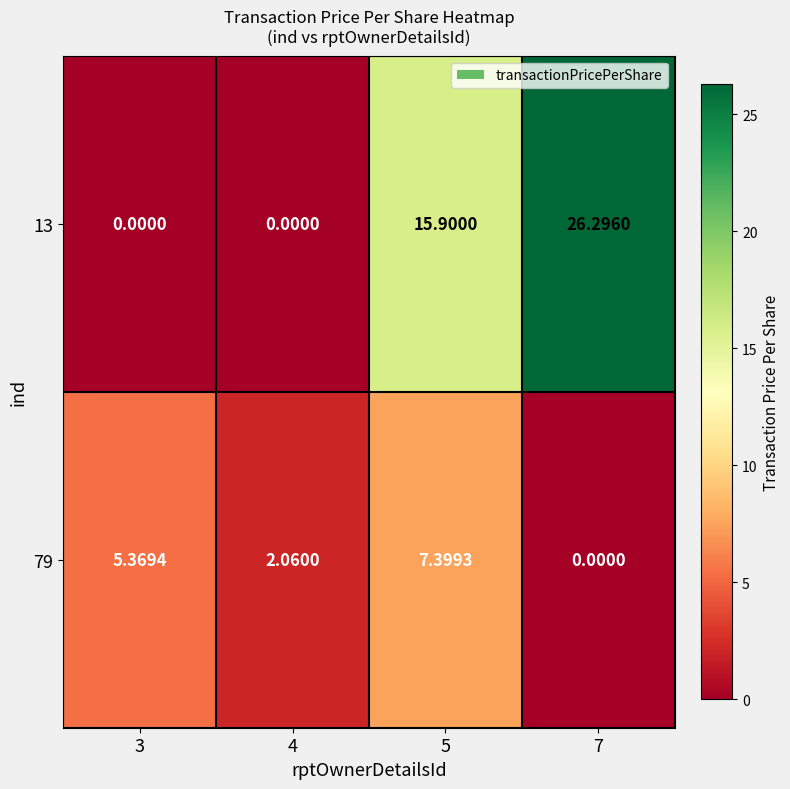

Is the value of 13 at 7 greater than the value of 79 at 7?

Yes